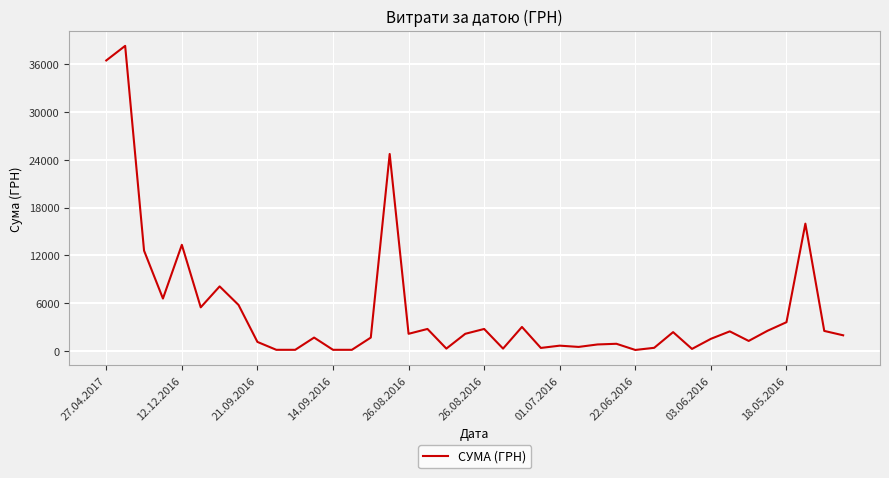

What is the difference between the maximum and minimum values?

38215.2